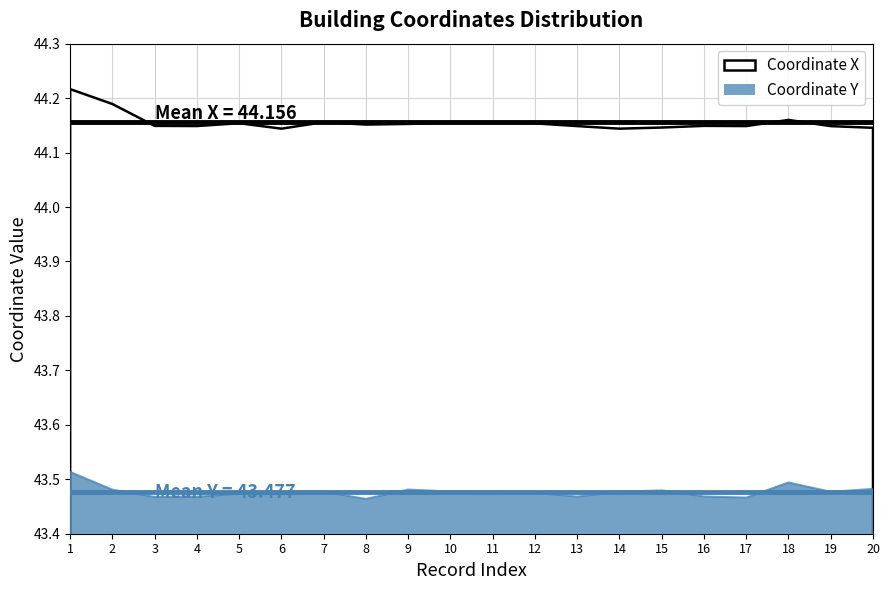

True or false: Coordinate X and Coordinate Y intersect in this chart.

False